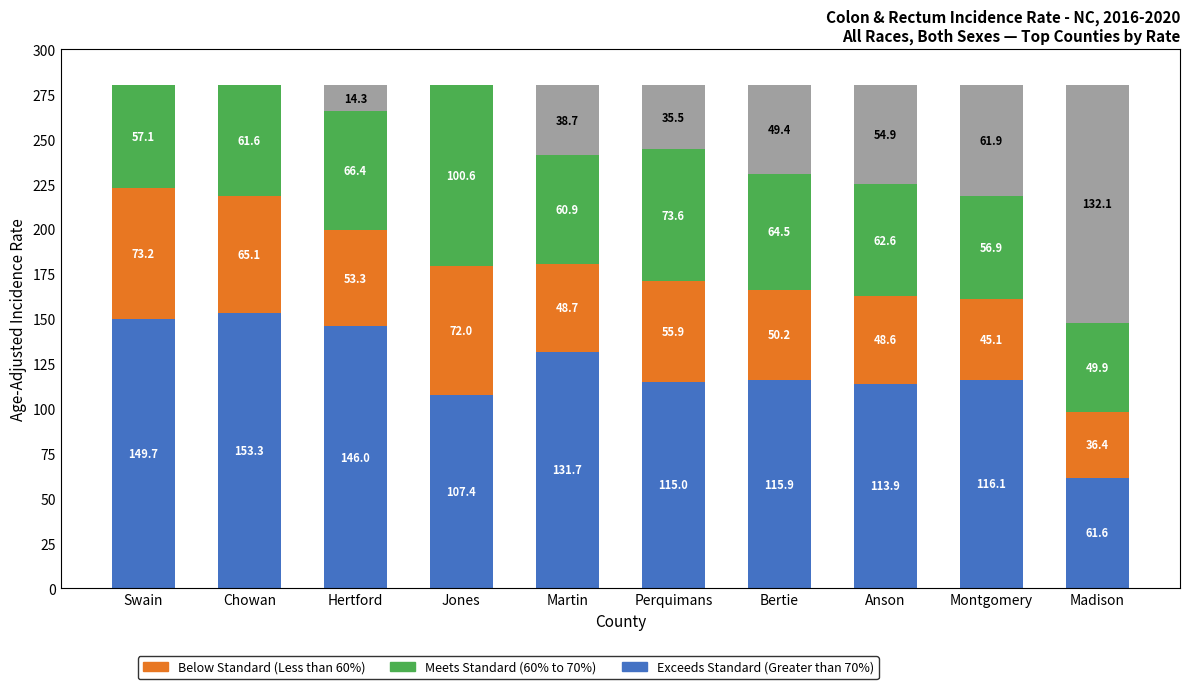

What is the total value across all series at Montgomery?

280.0